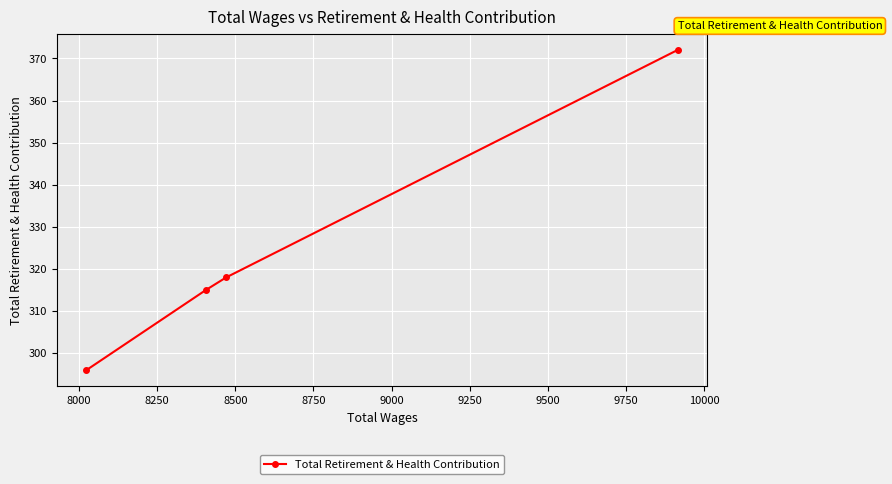

What is the average value?

325